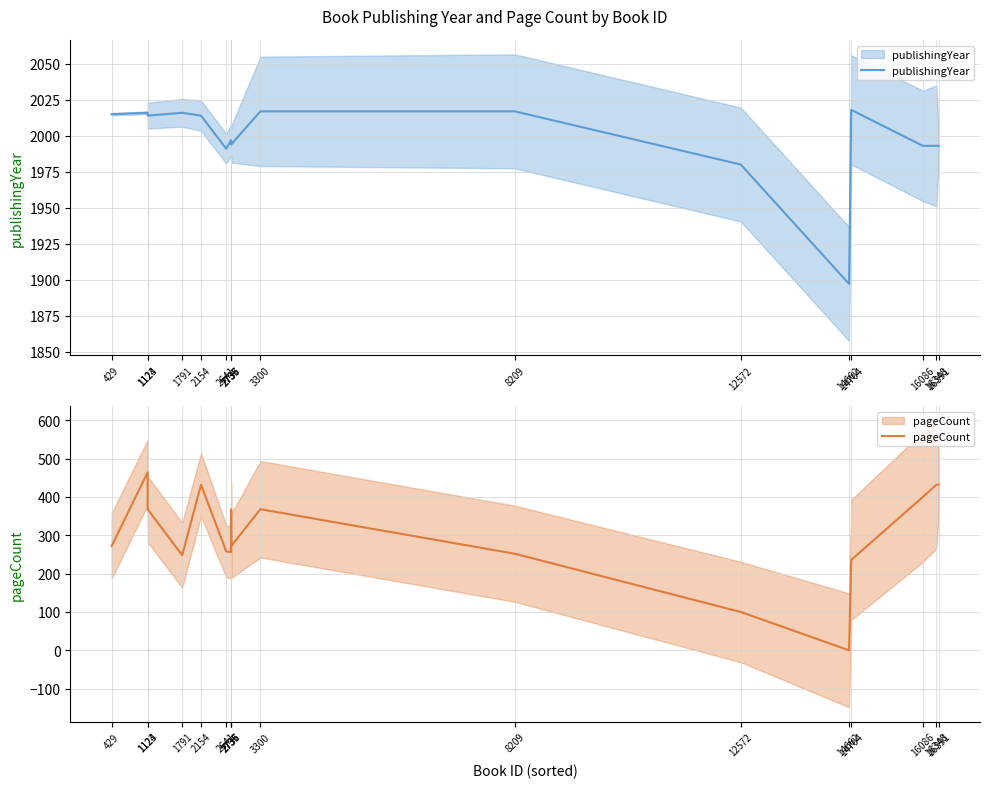

What is the value of the pageCount point at the 11th from the left?

252